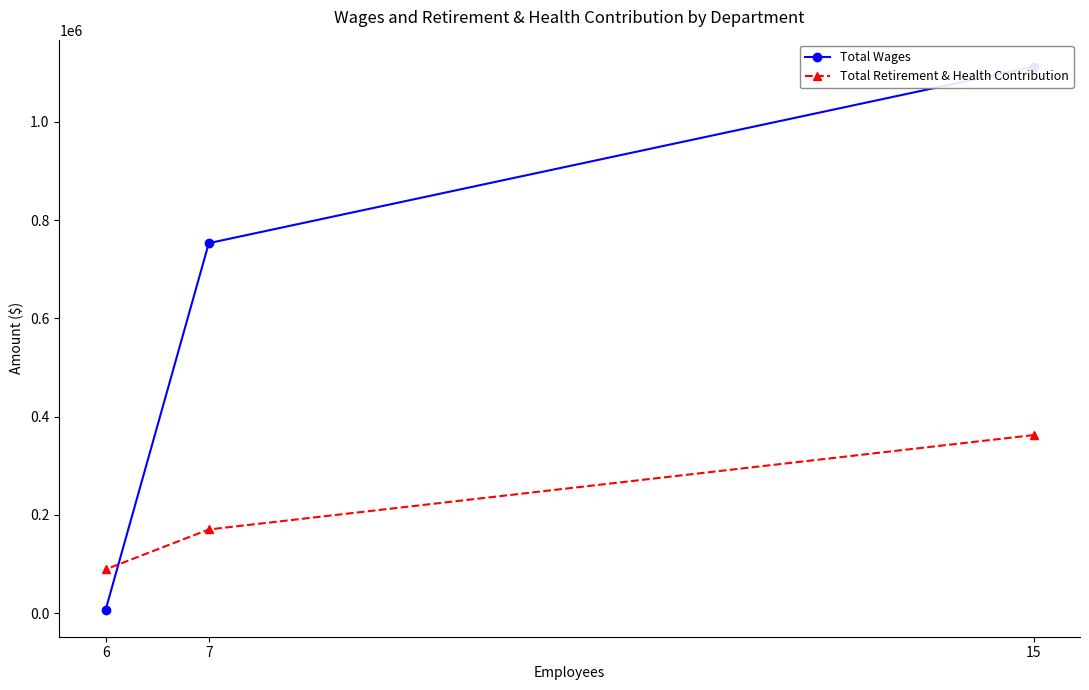

Is it true that Total Wages equals 11455 at 6?

False